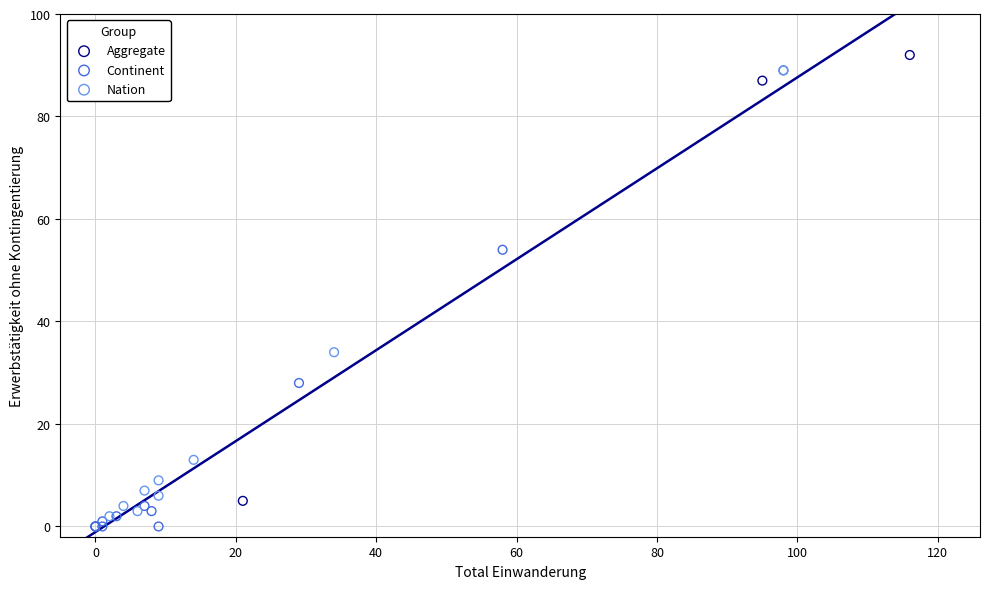

Which series has the widest spread of Y values?

Continent